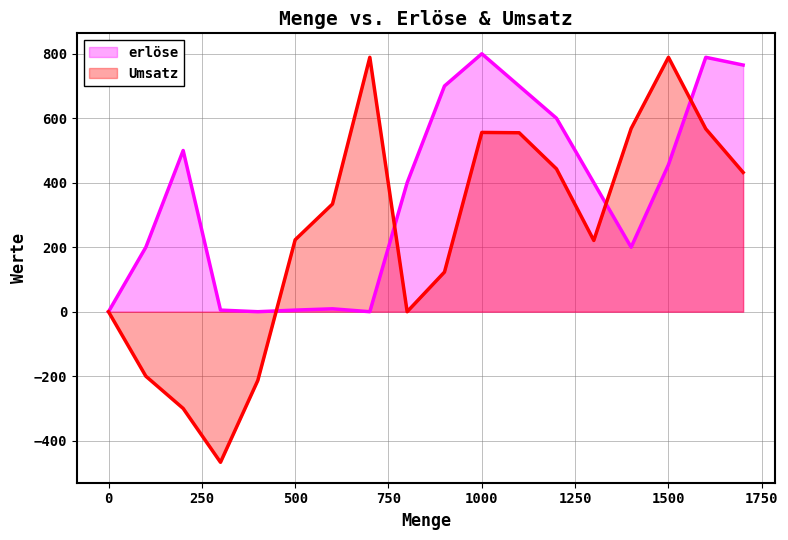

What is the difference between the maximum and second lowest values in the Umsatz series?

1089